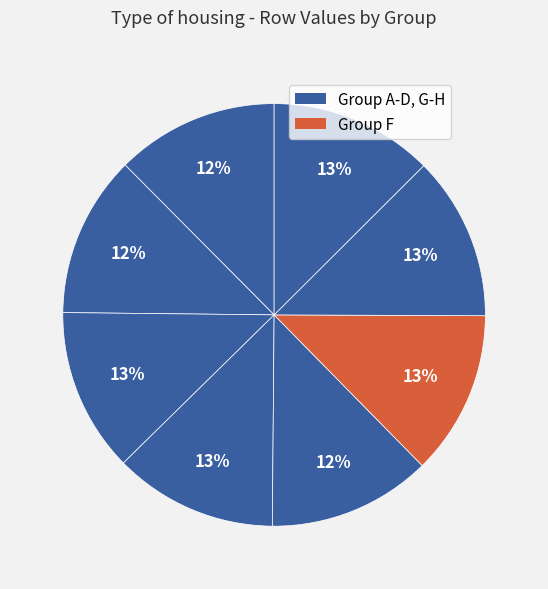

Which category has the smallest portion of the pie?

B